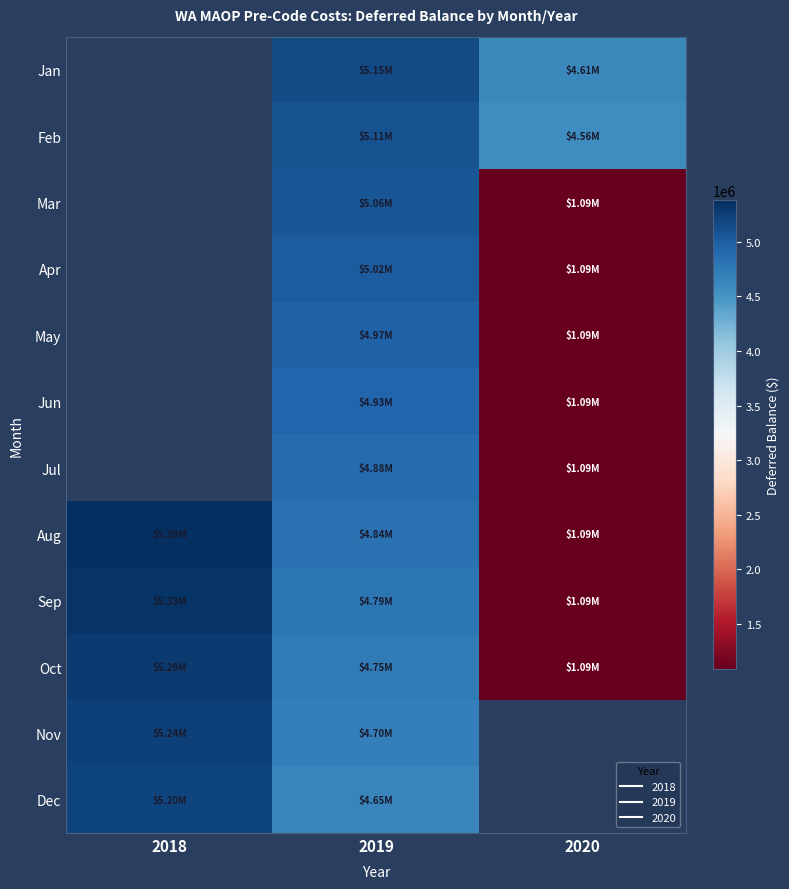

Between 2018 and 2019, which is larger?

2019